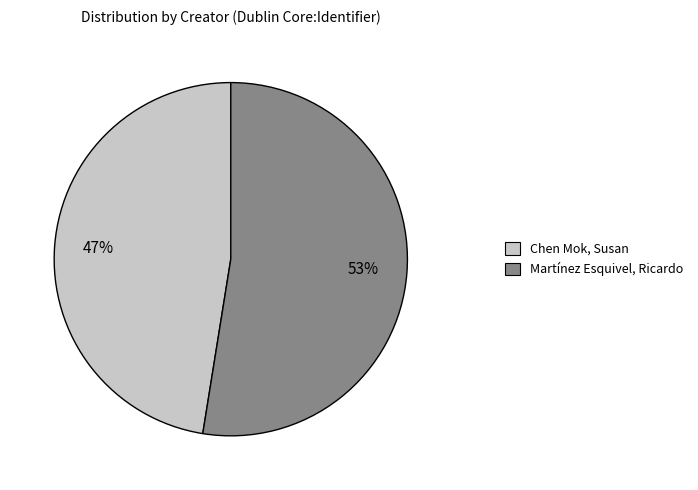

Do Chen Mok, Susan and Martínez Esquivel, Ricardo together represent more than half of the pie?

Yes